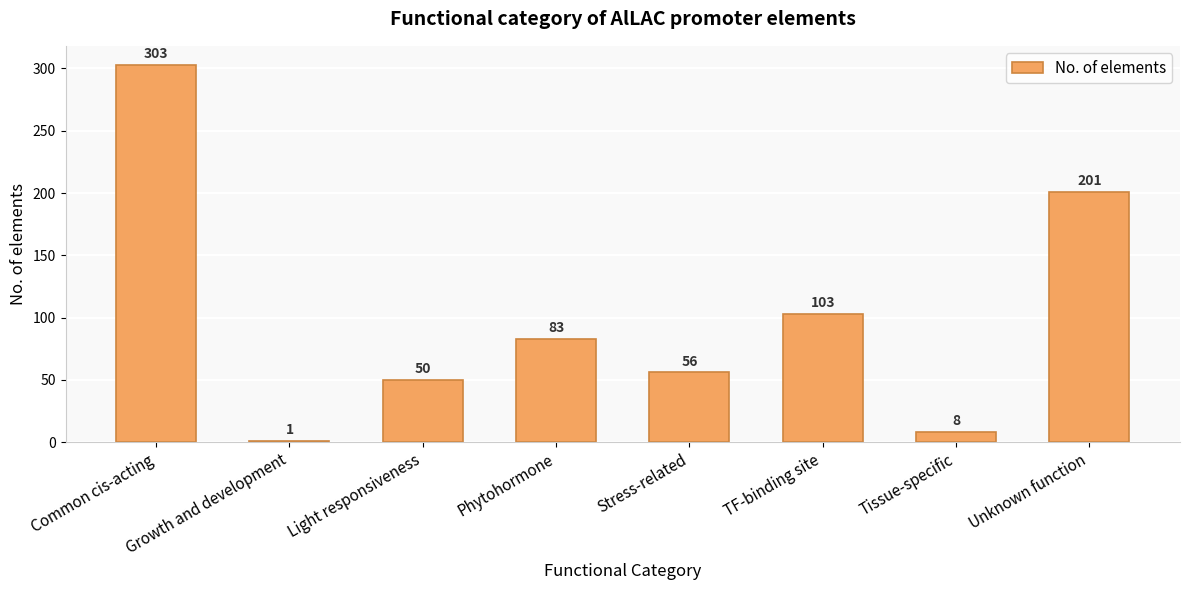

True or false: the data shows 83 at Phytohormone.

True